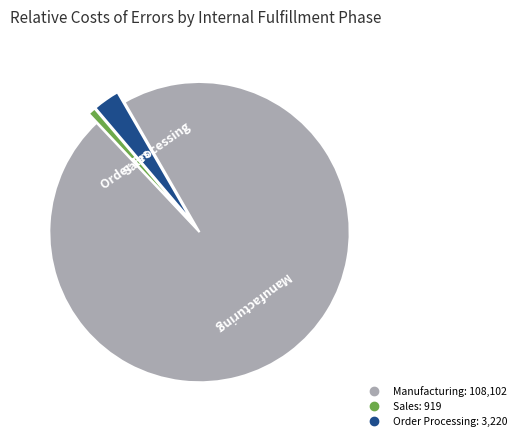

Is there any slice that represents more than half of the pie?

Yes